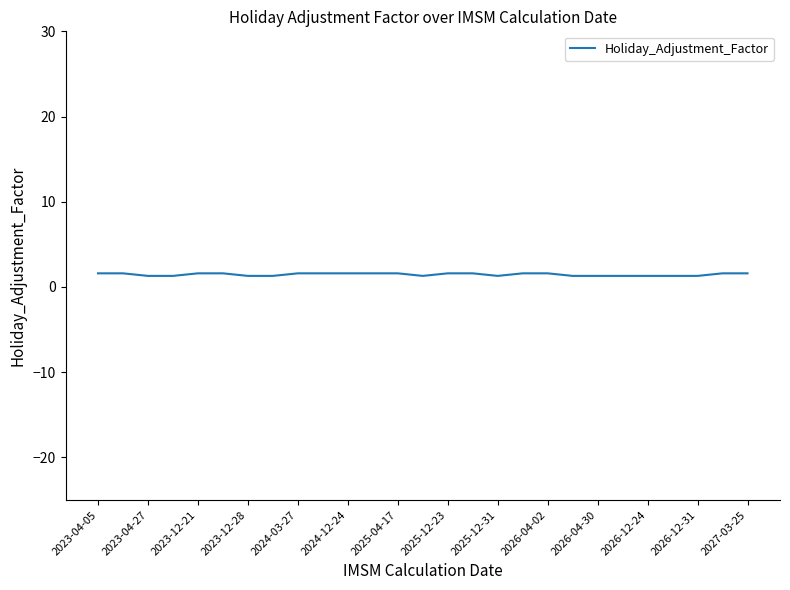

What is the minimum value shown in the chart?

1.3